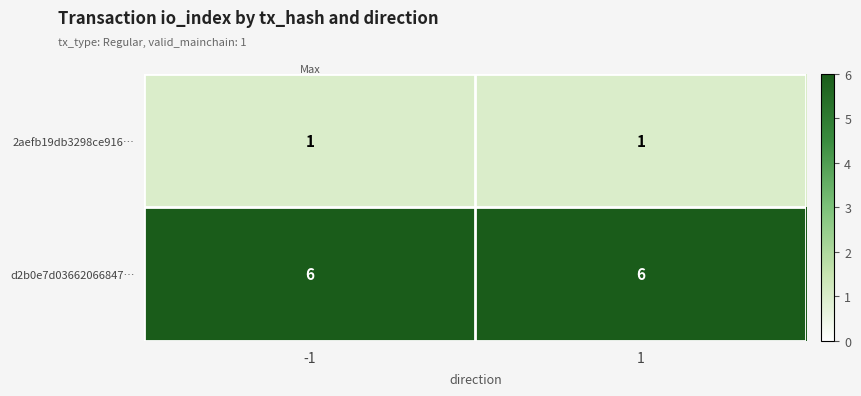

What is the difference between the highest and lowest values at 1?

5